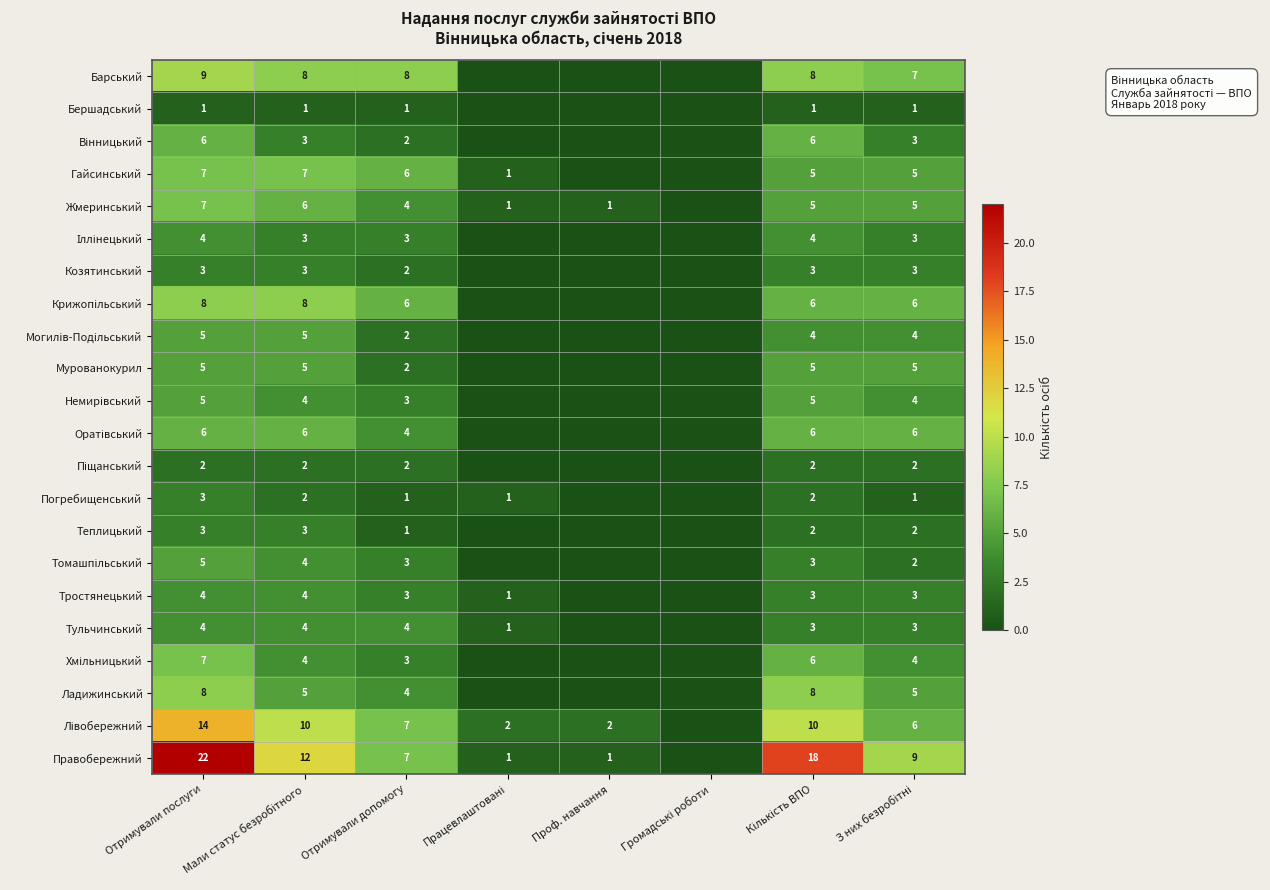

Where does the Немирівський series first go above 4?

Отримували послуги